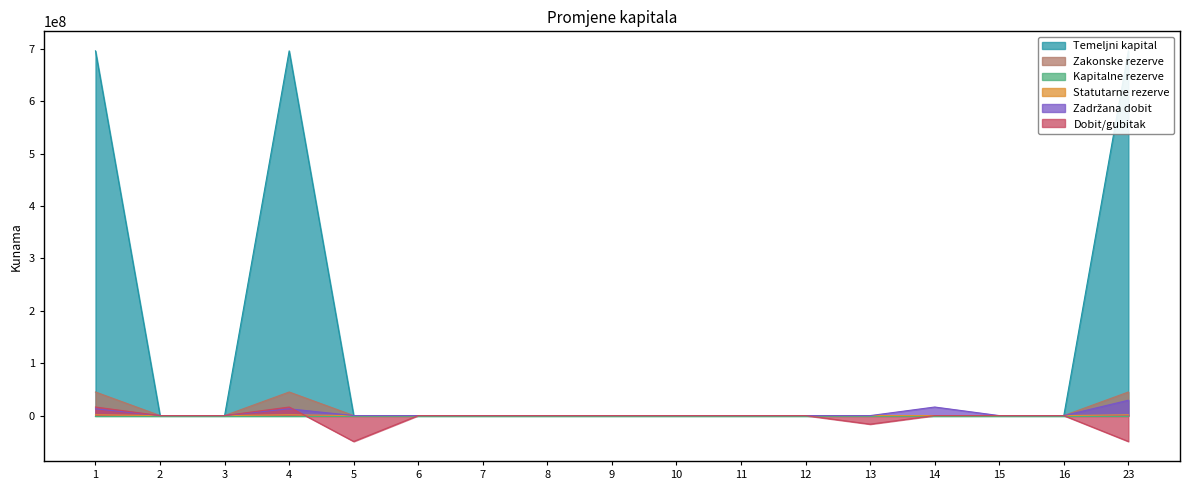

Is it true that Zakonske rezerve equals 0 at 12?

True